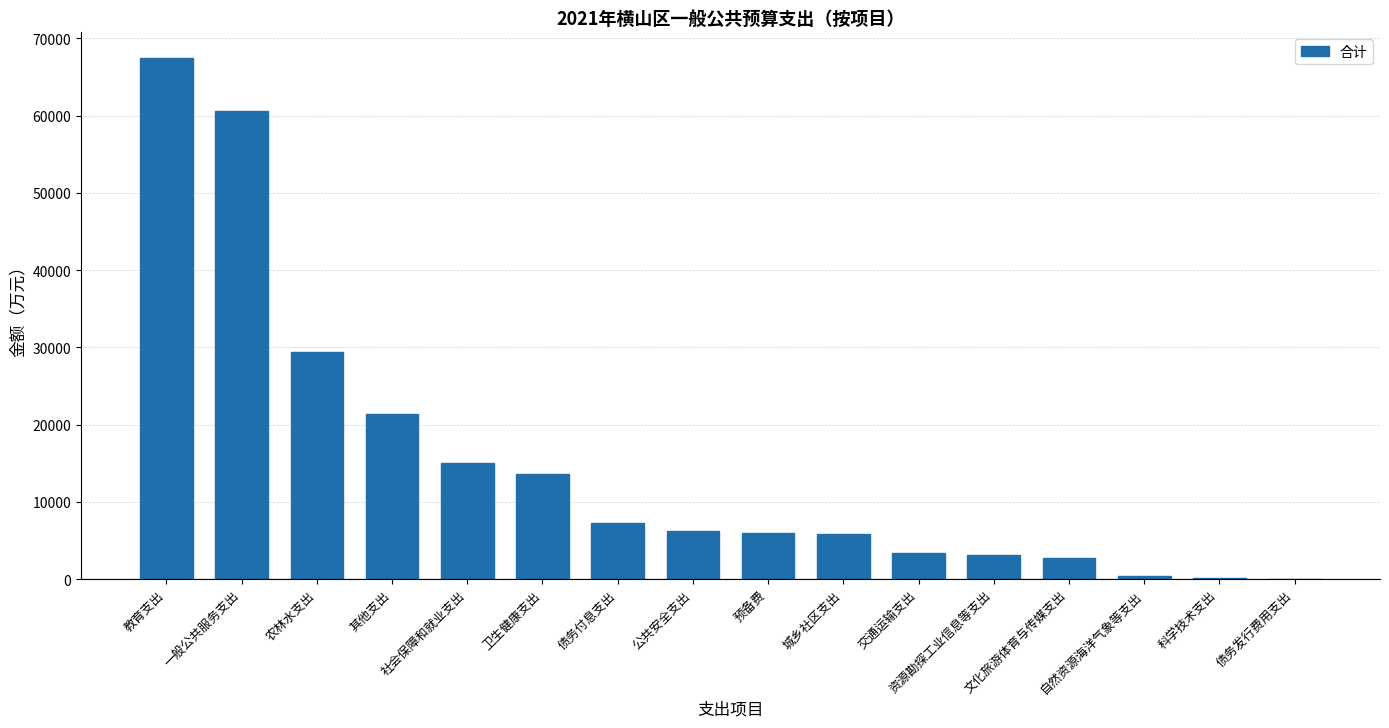

True or false: the data shows 2717.9 at 文化旅游体育与传媒支出.

True